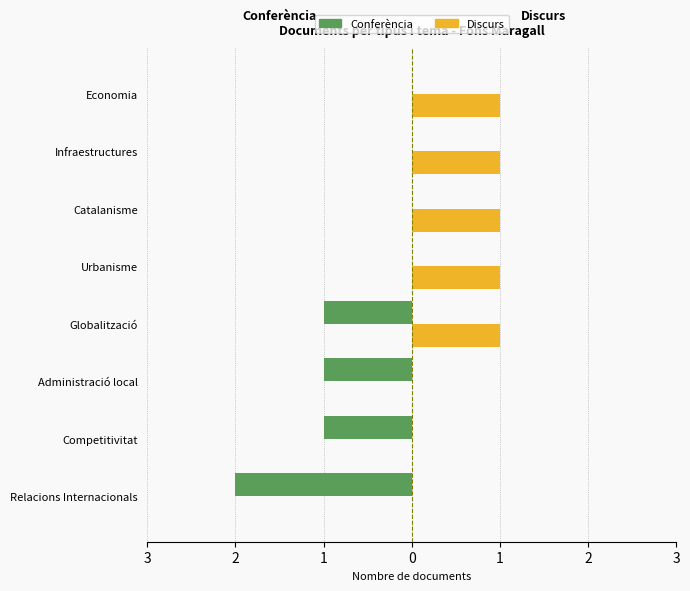

What are all the series names shown in the legend?

Conferència, Discurs